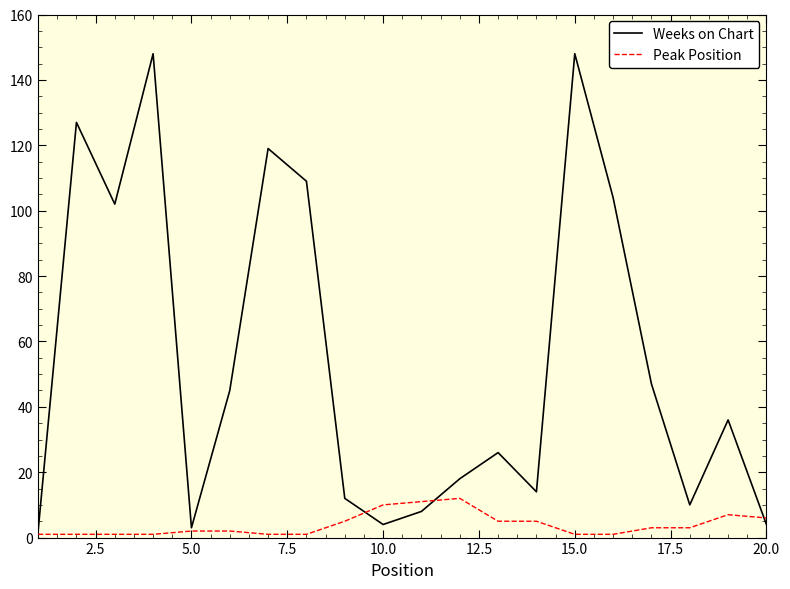

Which series has the widest spread of values?

Weeks on Chart